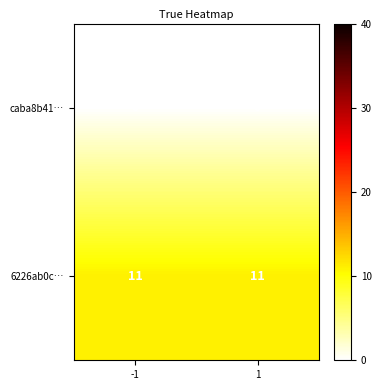

Which series has the largest total across all categories?

6226ab0c…